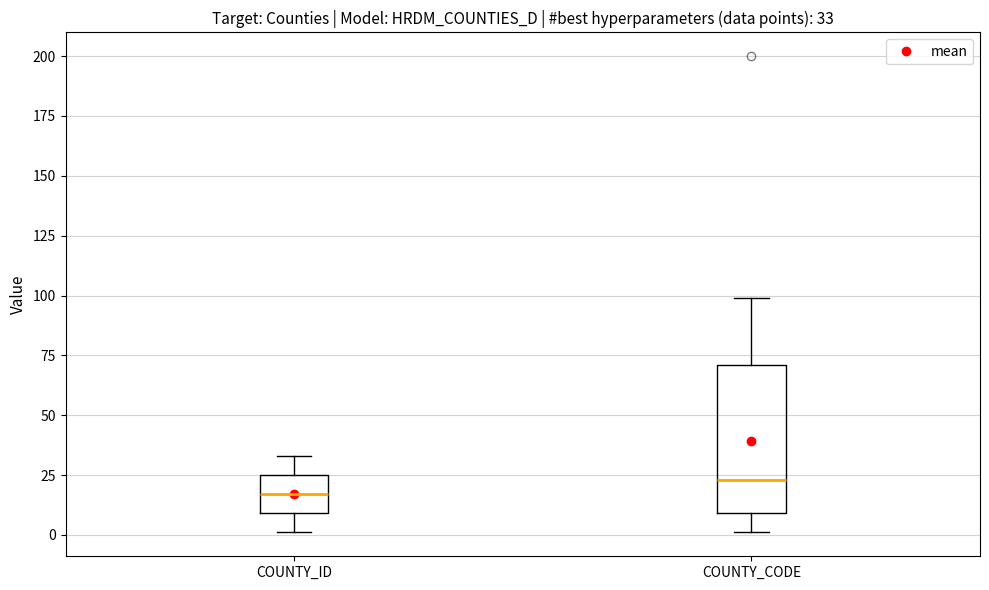

Which box is the tallest, from its lower edge to its upper edge?

COUNTY_CODE